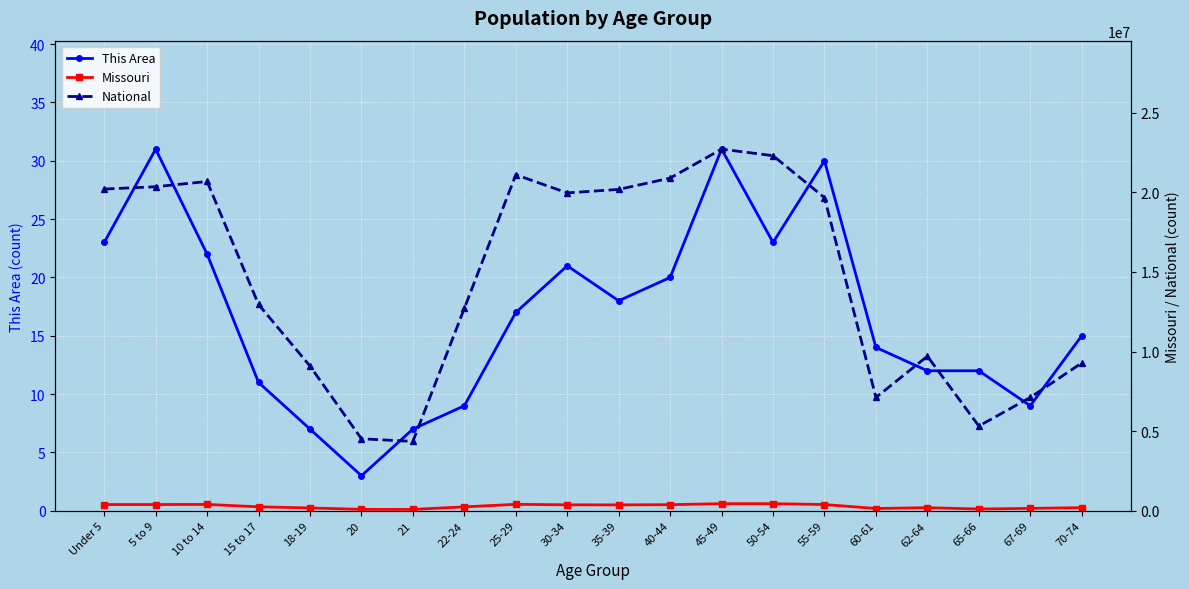

What value does the Missouri series have at 25-29, to the nearest 100?

403200